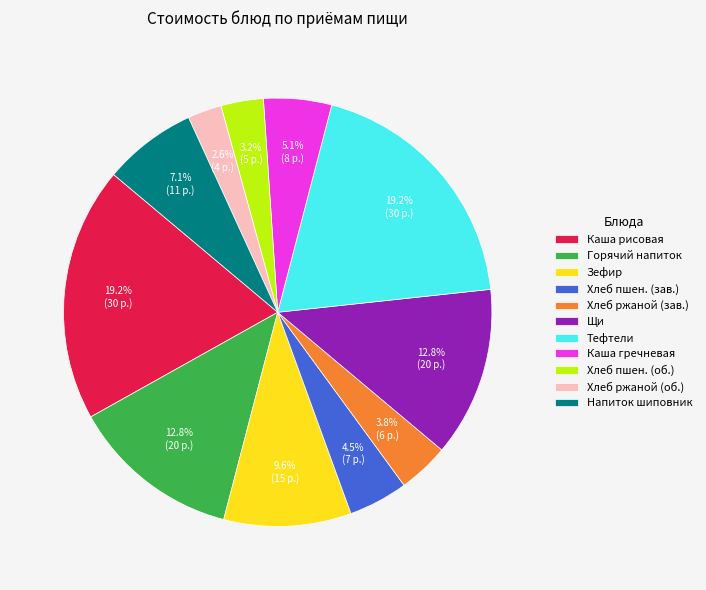

Is there any slice that represents more than half of the pie?

No